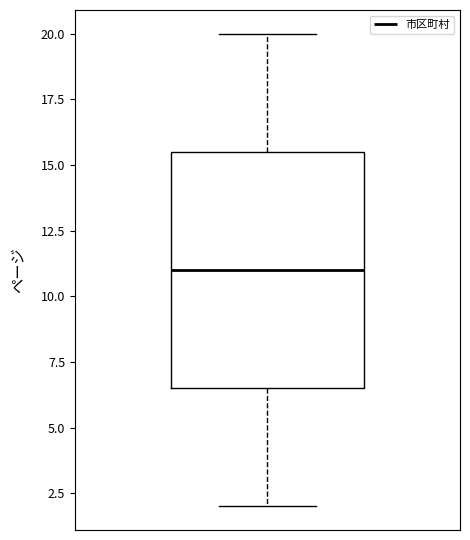

Transcribe this box plot: give where the median line is, the range the box spans, and where the two whiskers end, as read against the y-axis. The values are not printed on the chart, so give them approximately, as read against the axis.

median 11.0, box 6.5 to 15.5, whiskers 2.0 to 20.0